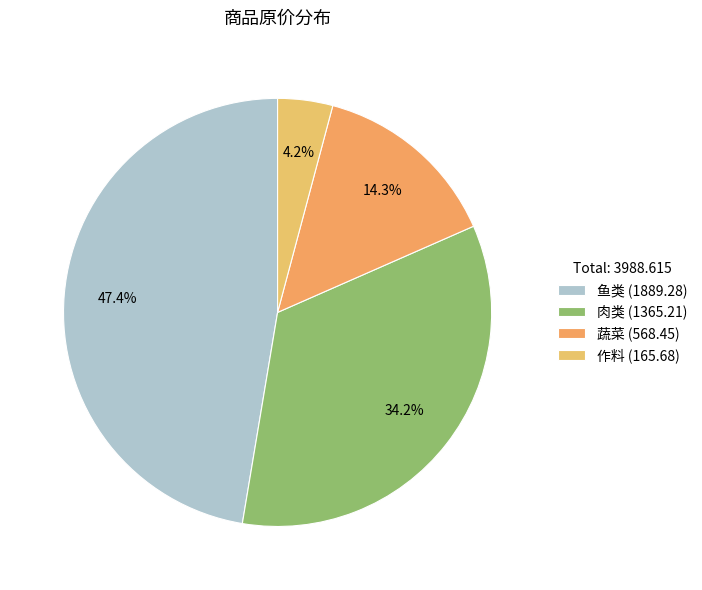

Which slice is the smallest?

作料